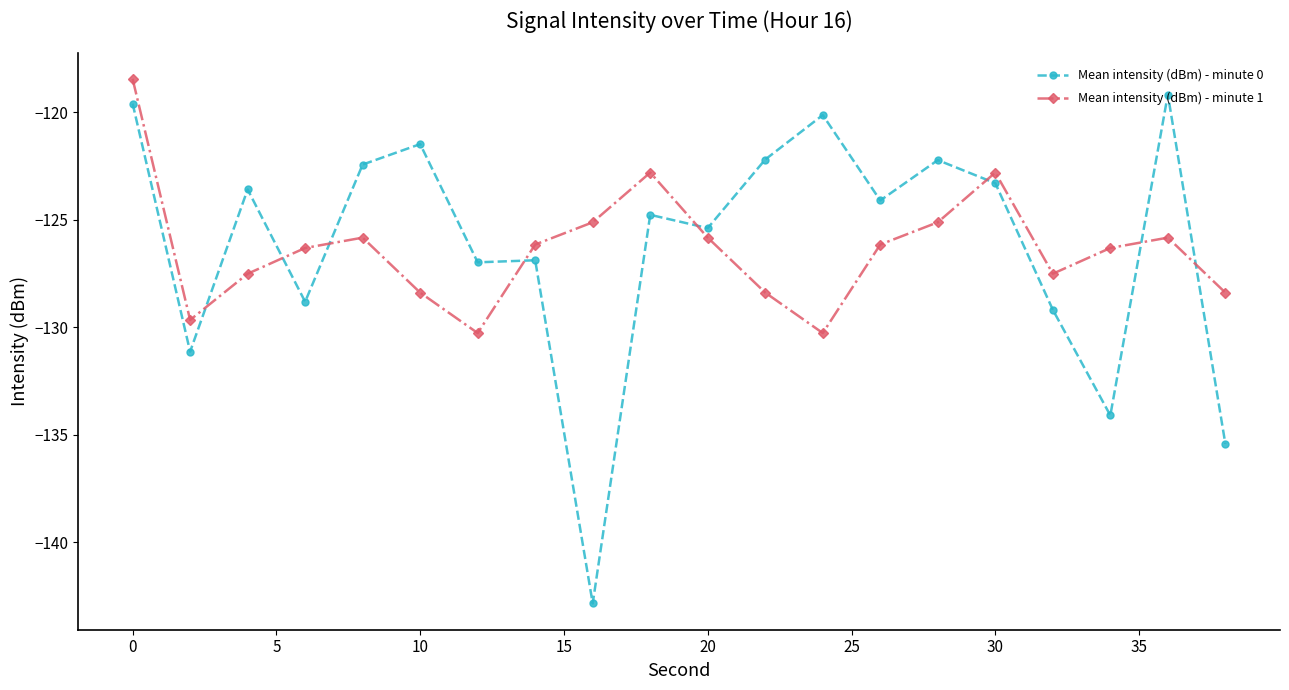

Does the chart have visible grid lines?

No